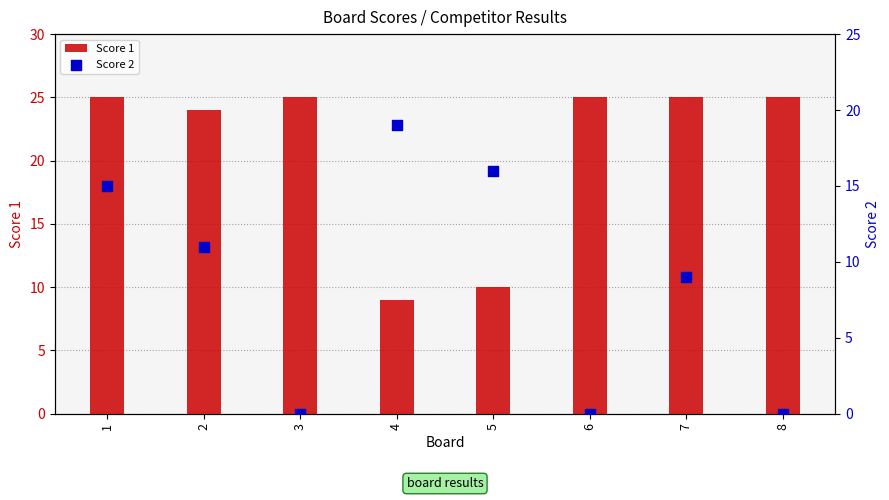

What is the total value across all series at 8?

25